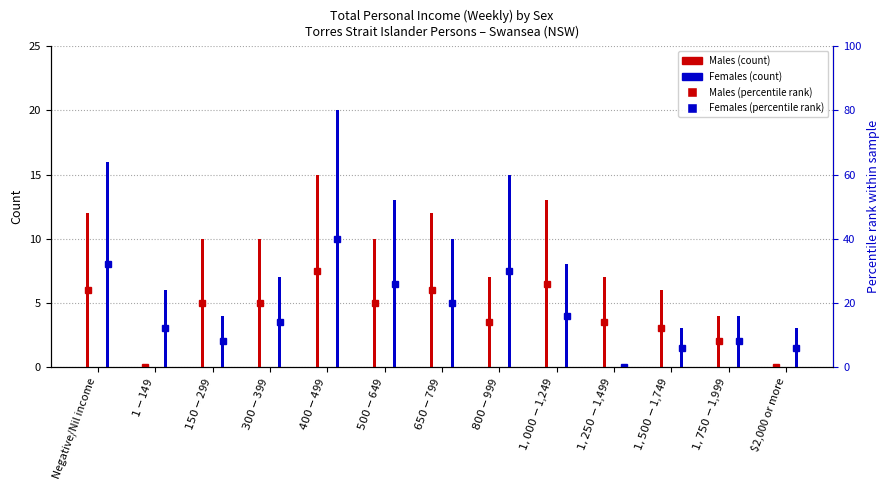

What is the label of the 6th bar from the right?

$800-$999